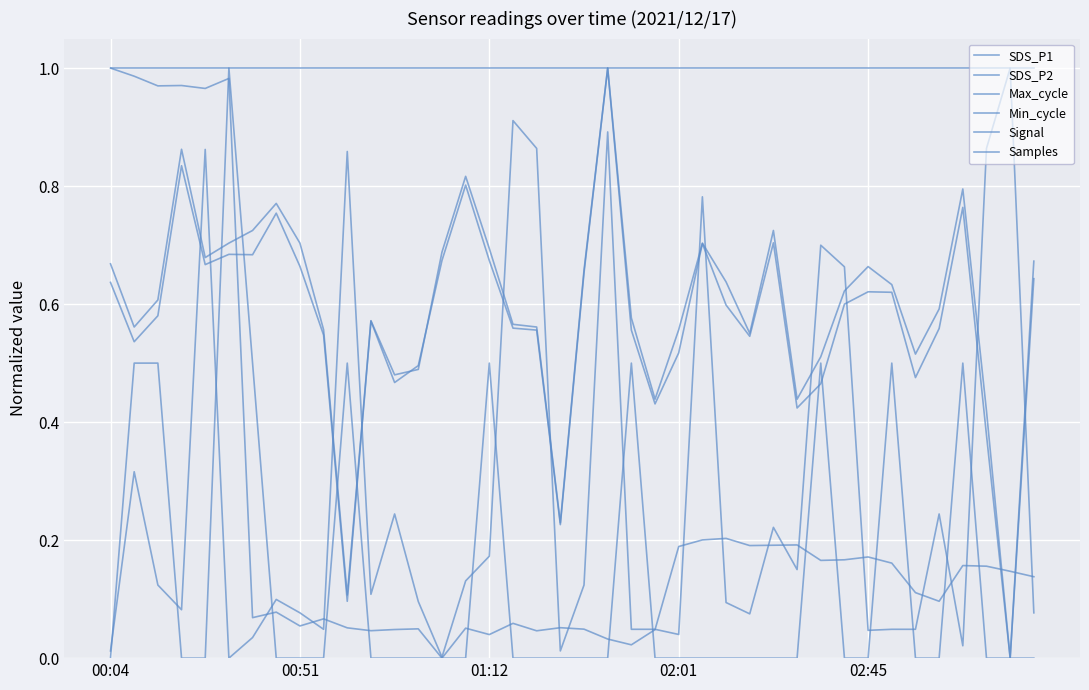

Does the chart have visible grid lines?

Yes